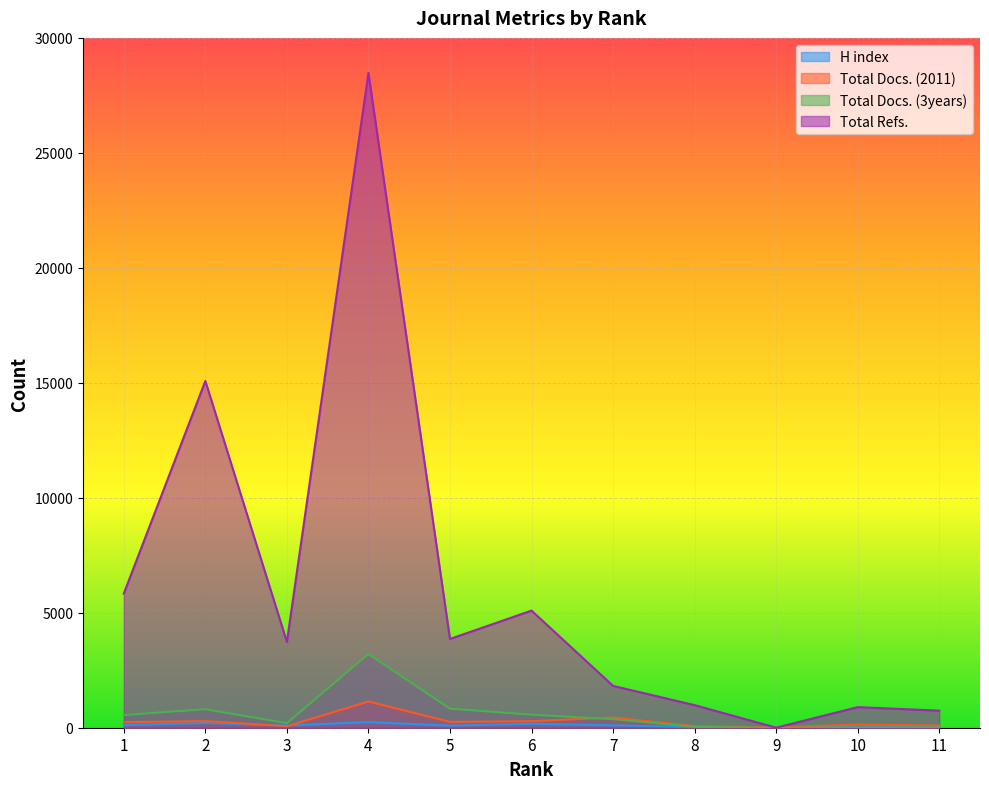

What is the difference between the maximum and minimum values in the Total Refs. series?

28474